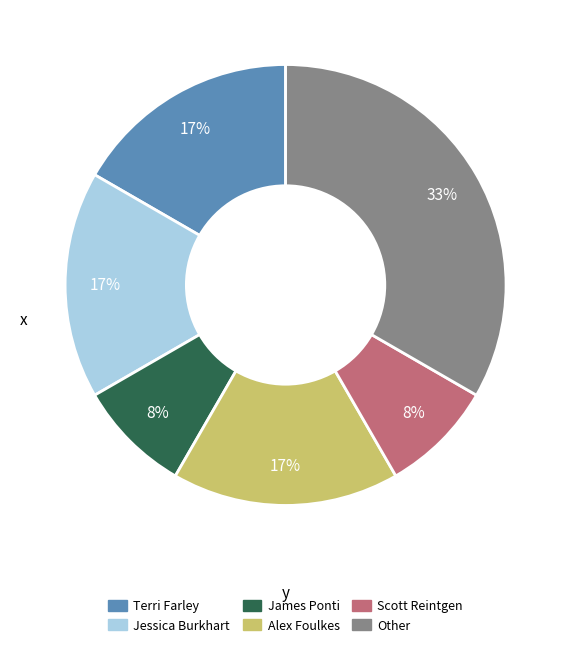

What percentage is the Other slice, to the nearest percent?

33%